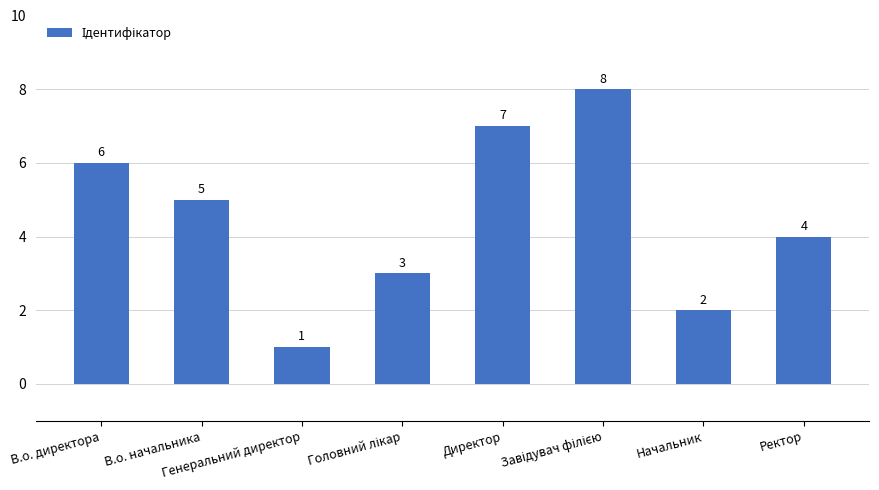

Reading left to right, what are all the values shown in this chart?

6	5	1	3	7	8	2	4